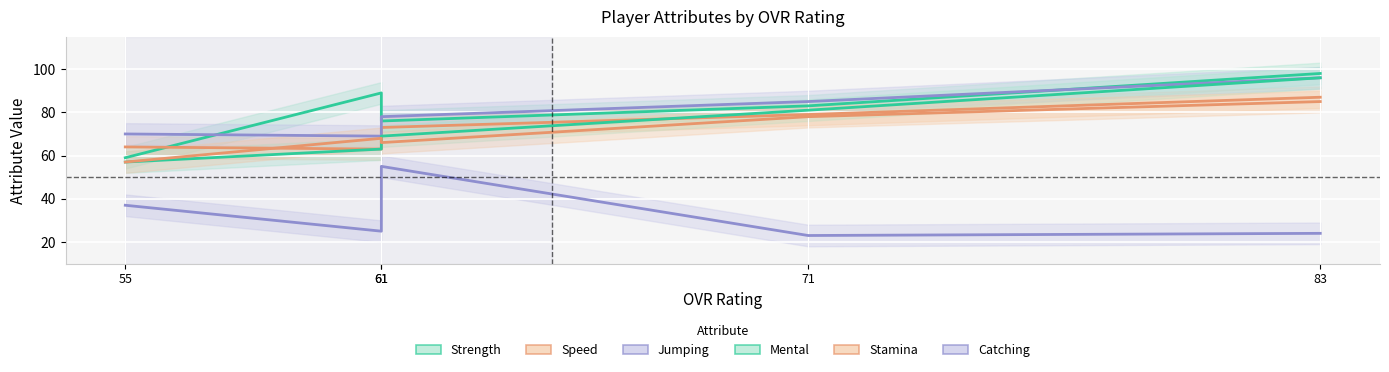

What is the spread (max minus min) of values at 83?

74